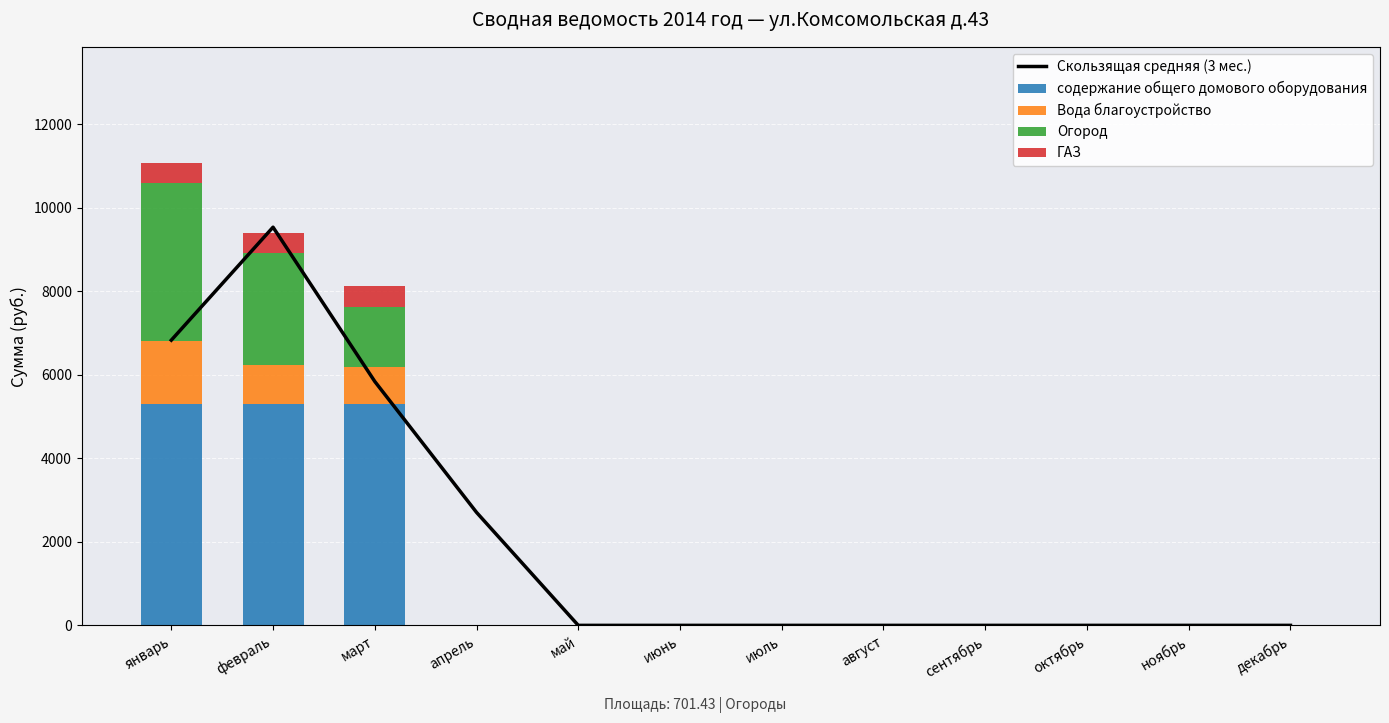

What is the sum of all Вода благоустройство values?

3277.1